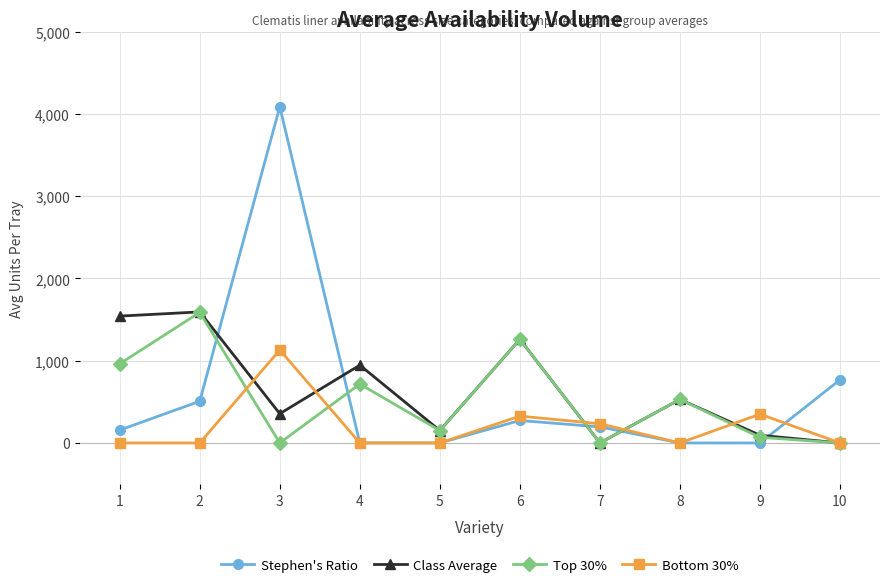

The value of Stephen's Ratio at 2 is 722.0. True or false?

False